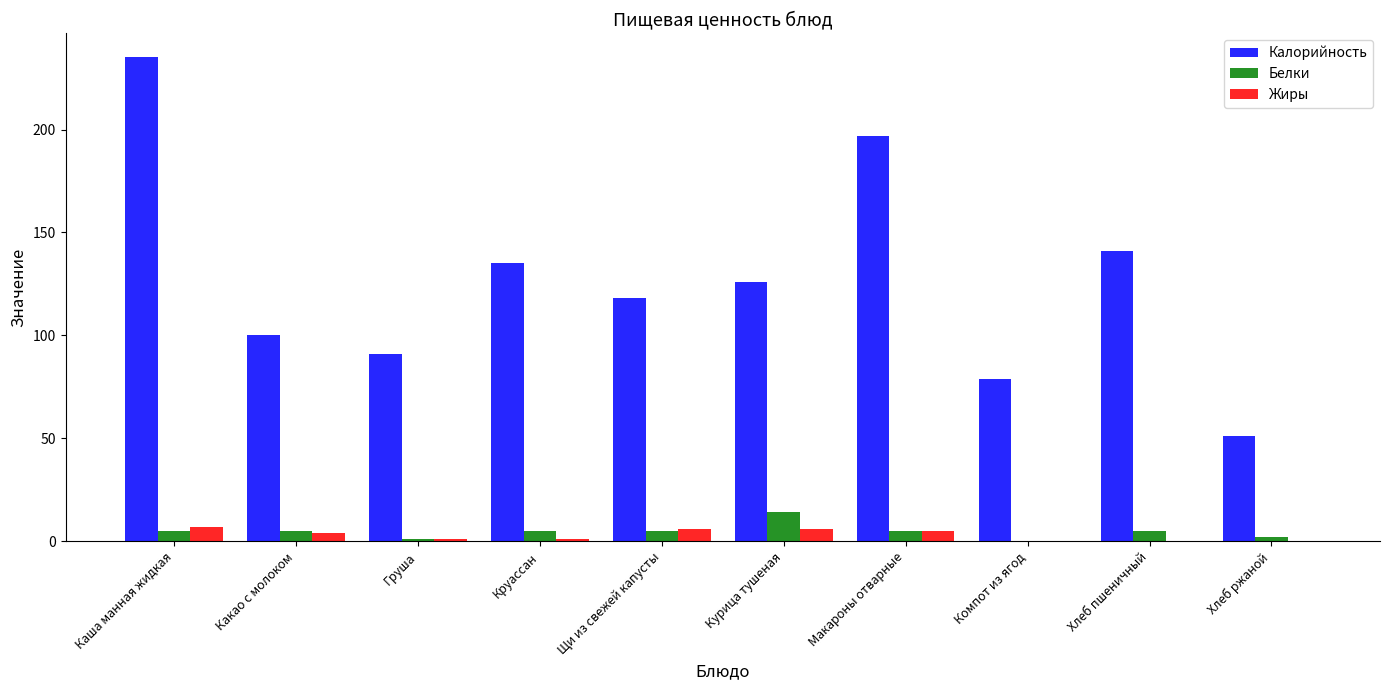

True or false: Калорийность has a value of 193 at Курица тушеная.

False